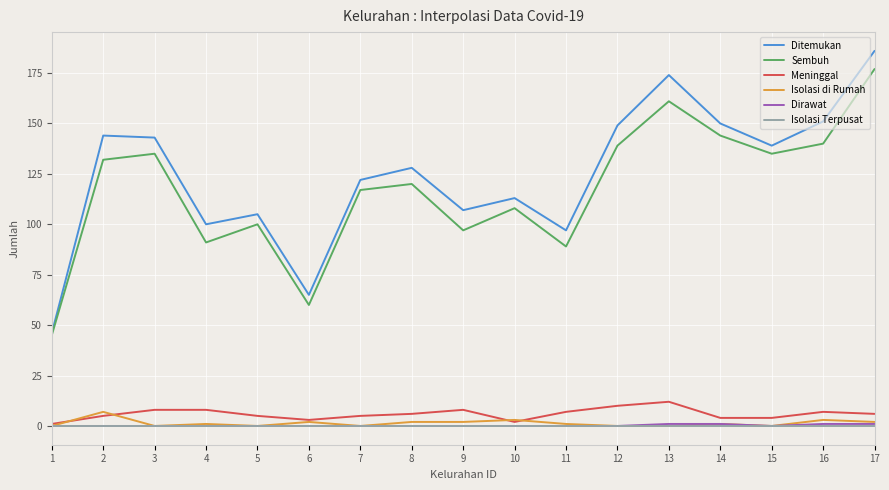

How many values in the Meninggal series are below 6?

8